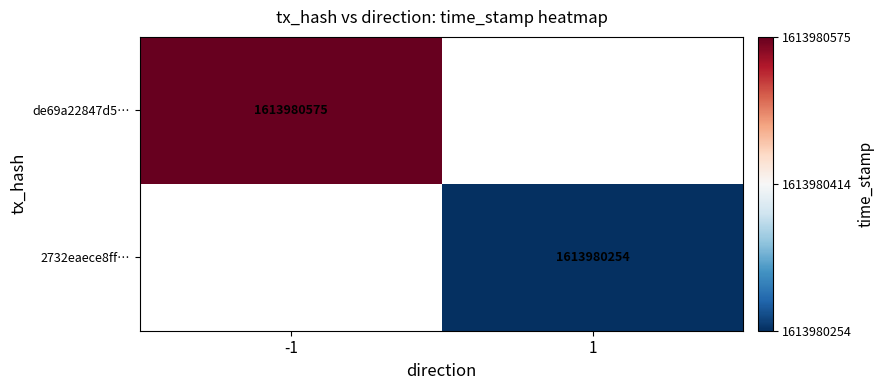

What is the difference between the highest and lowest values at time_stamp?

321